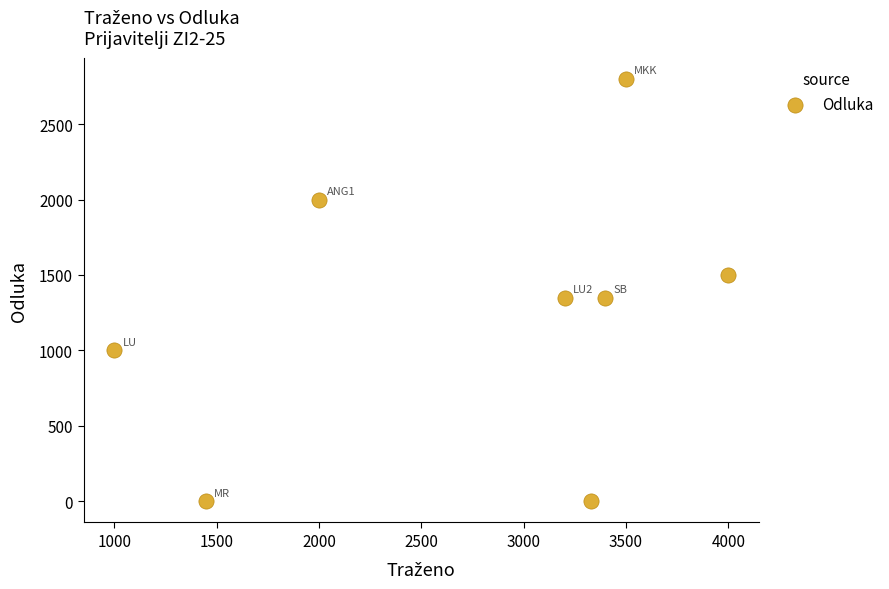

What is the average Y value?

1250